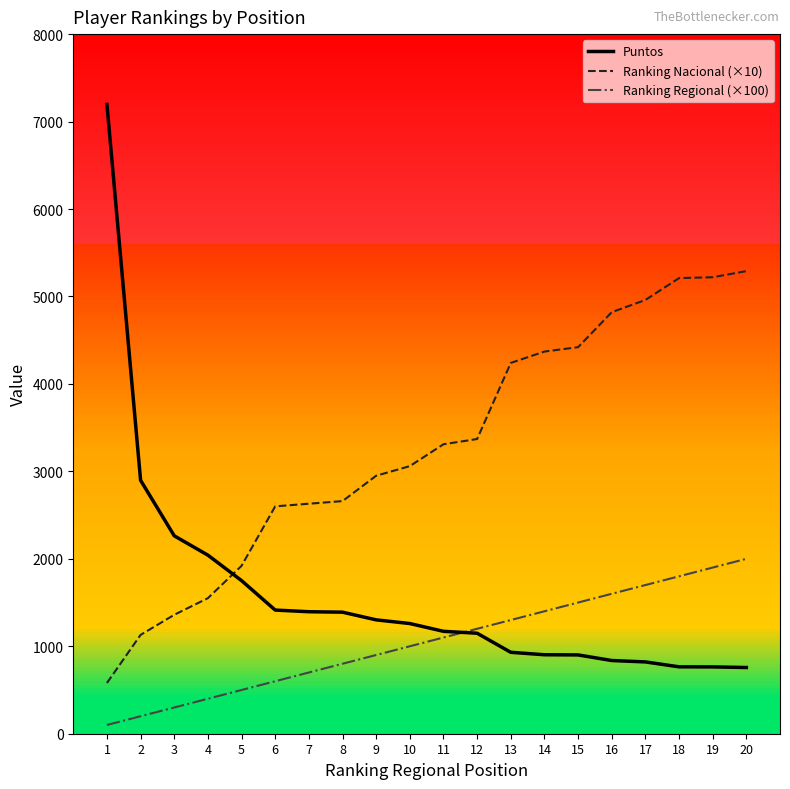

What is the difference between the highest and lowest values at 5?

1420